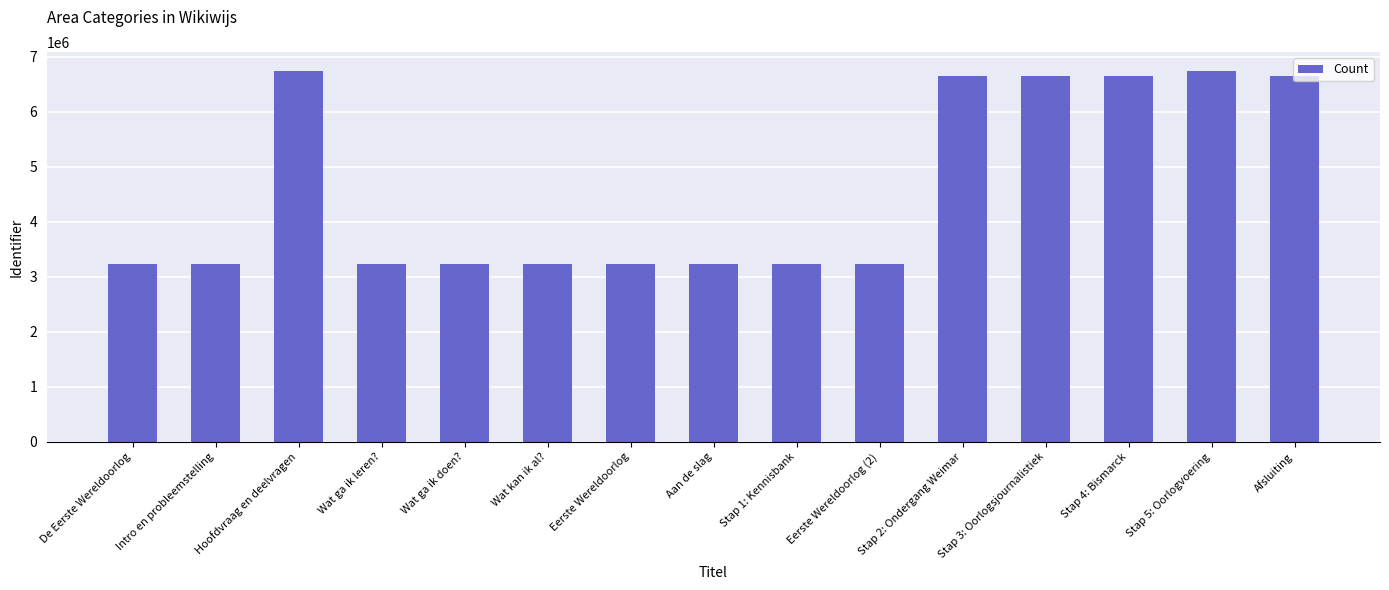

What is the difference between the second highest and minimum values?

3516502